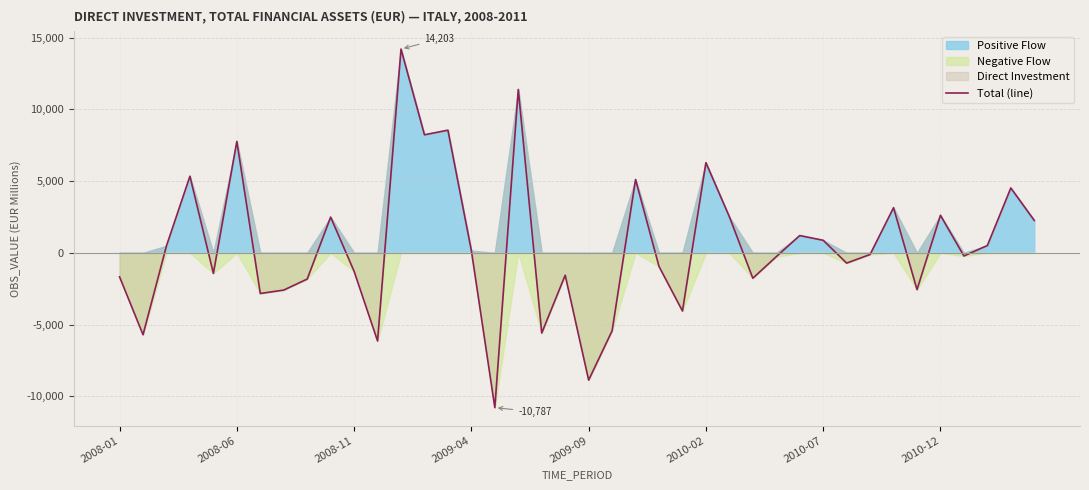

The value of Total (line) at 2009-09 is -2181. True or false?

False